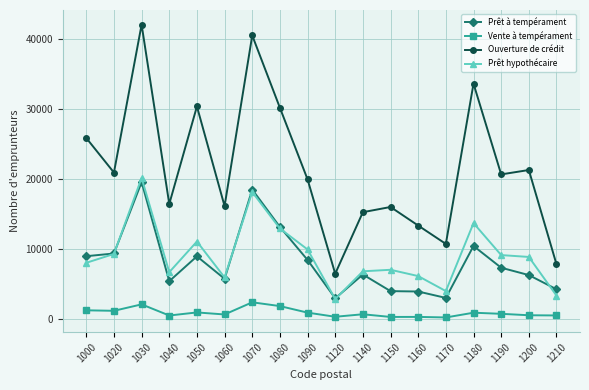

Does the chart have visible grid lines?

Yes